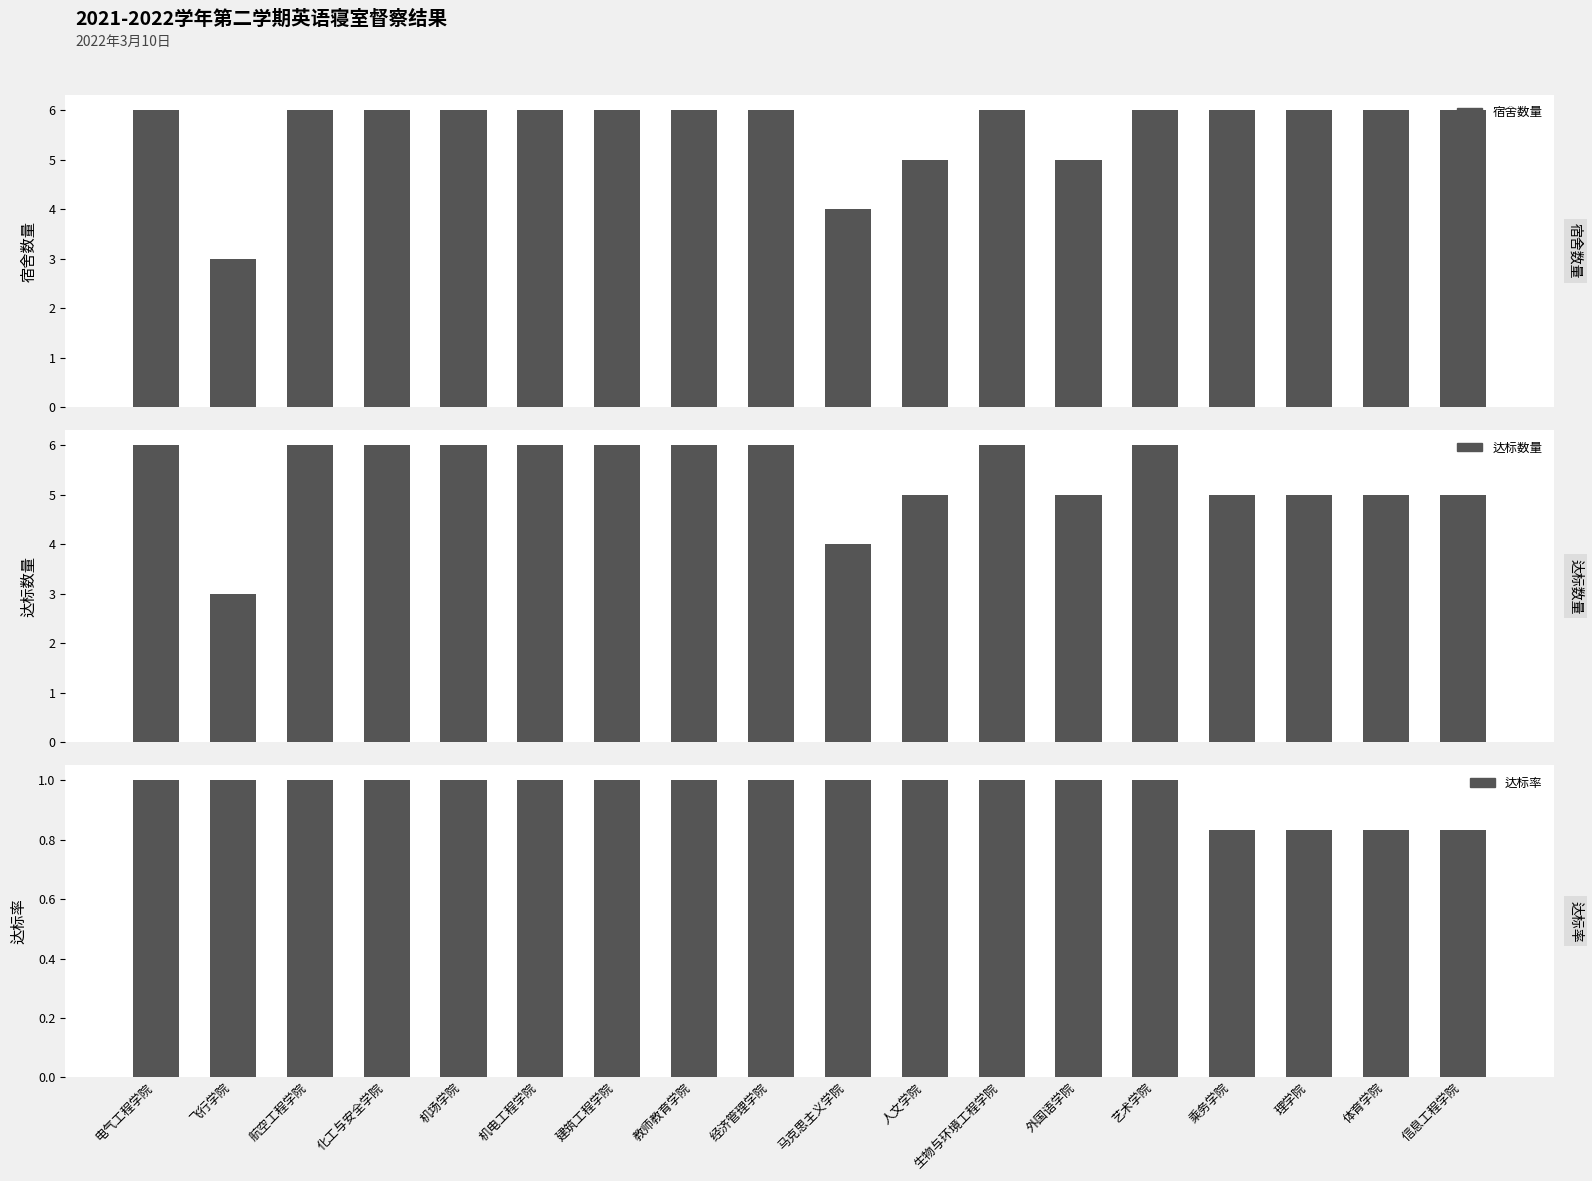

Which series changed the most between 建筑工程学院 and 外国语学院?

宿舍数量